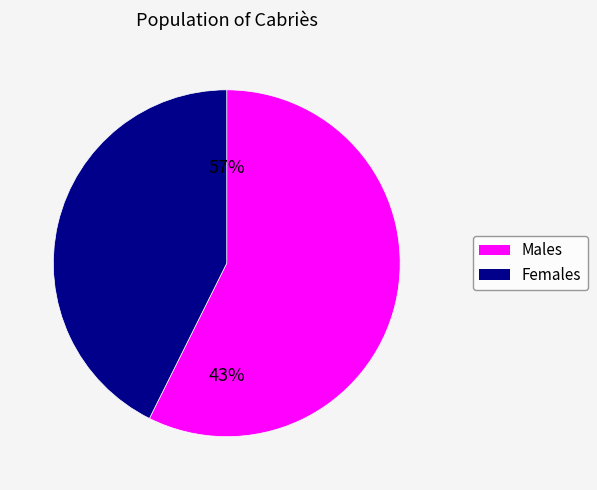

Is it true that pct05 is 8% of the pie?

False